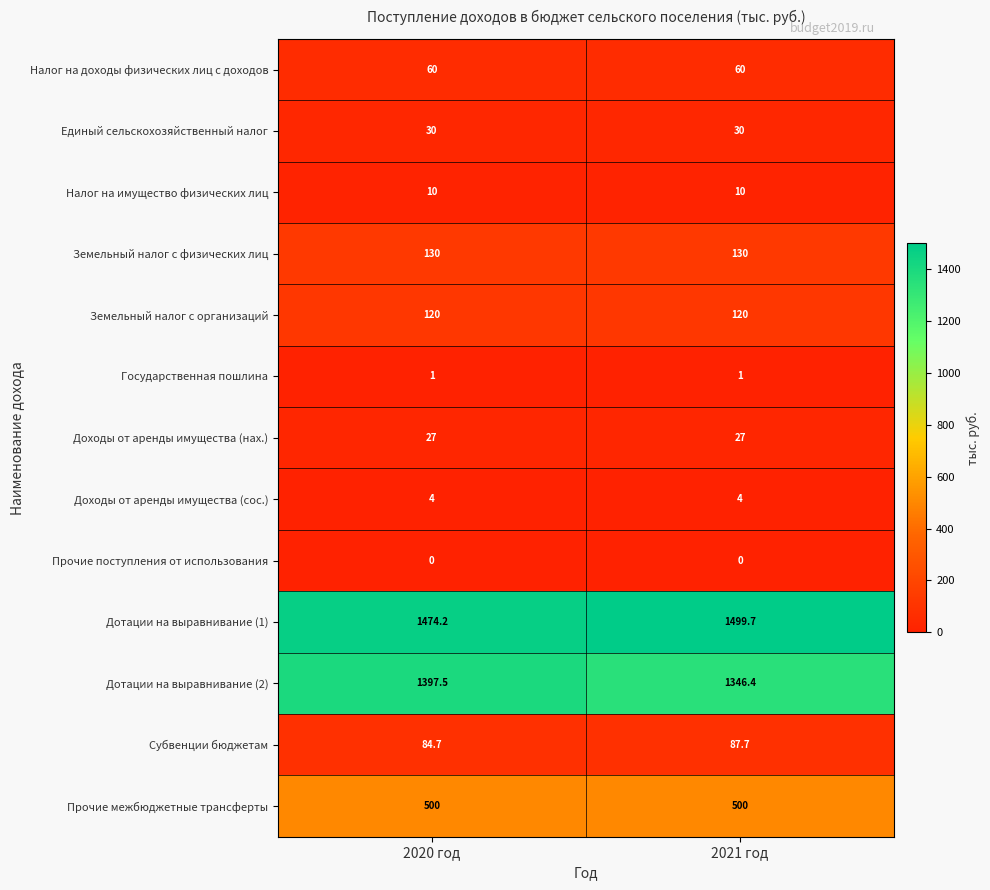

Reading left to right, what are all the values shown in this chart?

Налог на доходы физических лиц с доходов: 2020 год=60.0	2021 год=60.0
Единый сельскохозяйственный налог: 2020 год=30.0	2021 год=30.0
Налог на имущество физических лиц: 2020 год=10.0	2021 год=10.0
Земельный налог с физических лиц: 2020 год=130.0	2021 год=130.0
Земельный налог с организаций: 2020 год=120.0	2021 год=120.0
Государственная пошлина: 2020 год=1.0	2021 год=1.0
Доходы от аренды имущества (нах.): 2020 год=27.0	2021 год=27.0
Доходы от аренды имущества (сос.): 2020 год=4.0	2021 год=4.0
Прочие поступления от использования: 2020 год=0.0	2021 год=0.0
Дотации на выравнивание (1): 2020 год=1474.2	2021 год=1499.7
Дотации на выравнивание (2): 2020 год=1397.5	2021 год=1346.4
Субвенции бюджетам: 2020 год=84.7	2021 год=87.7
Прочие межбюджетные трансферты: 2020 год=500.0	2021 год=500.0